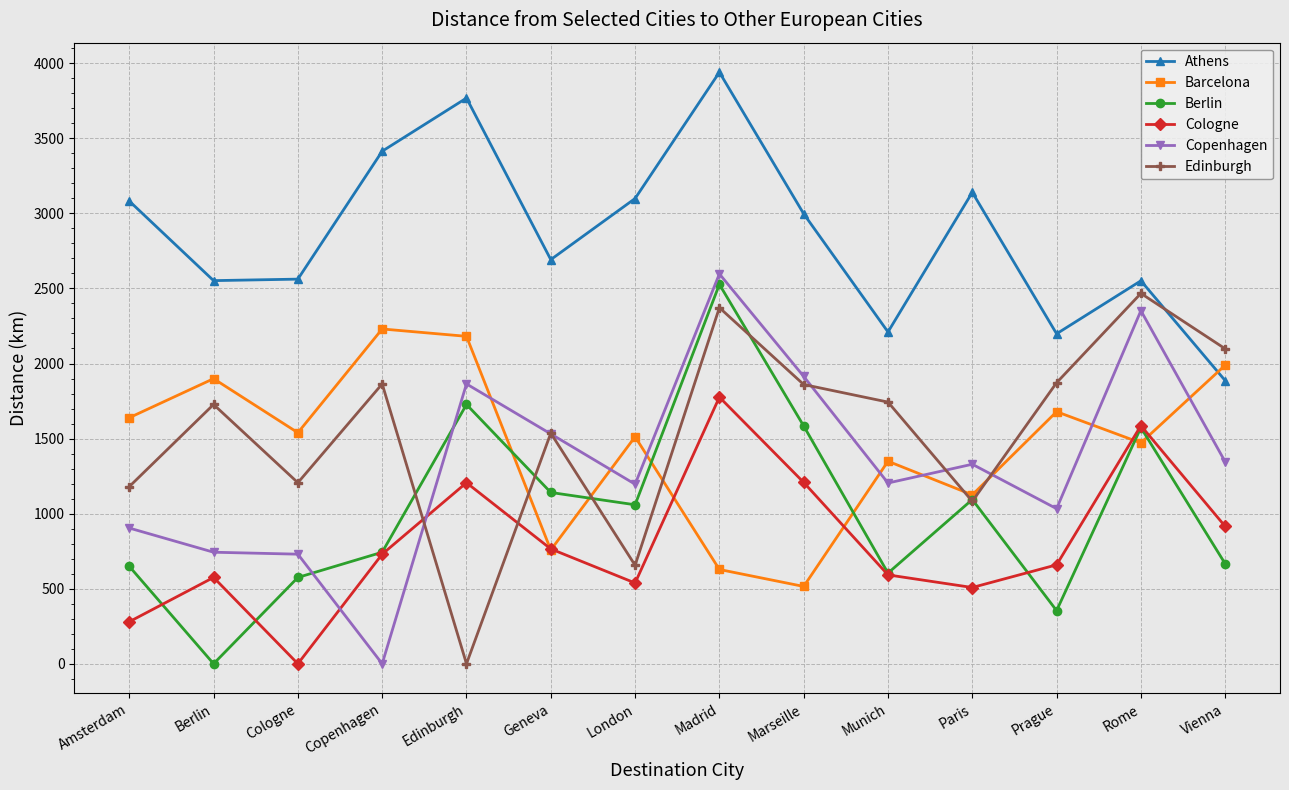

Is this an area chart (filled region under the line)?

No